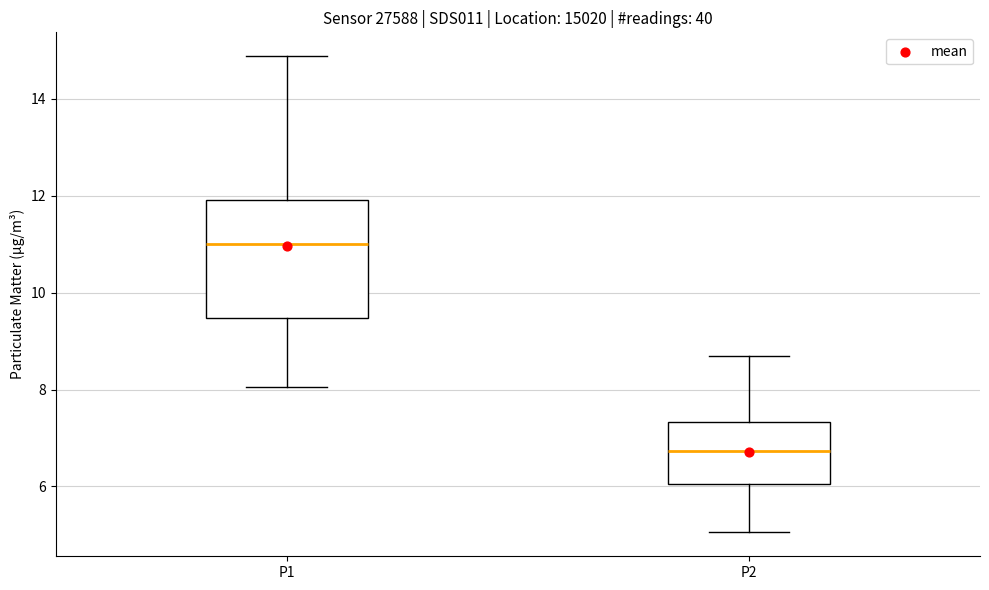

Reading left to right, read every box against the y-axis: the position of its median line, the range the box covers, and the ends of its whiskers. The values are not printed on the chart, so give them approximately, as read against the axis.

P1: median 11.0, box 9.4 to 12.0, whiskers 8.0 to 14.8
P2: median 6.8, box 6.0 to 7.4, whiskers 5.0 to 8.8